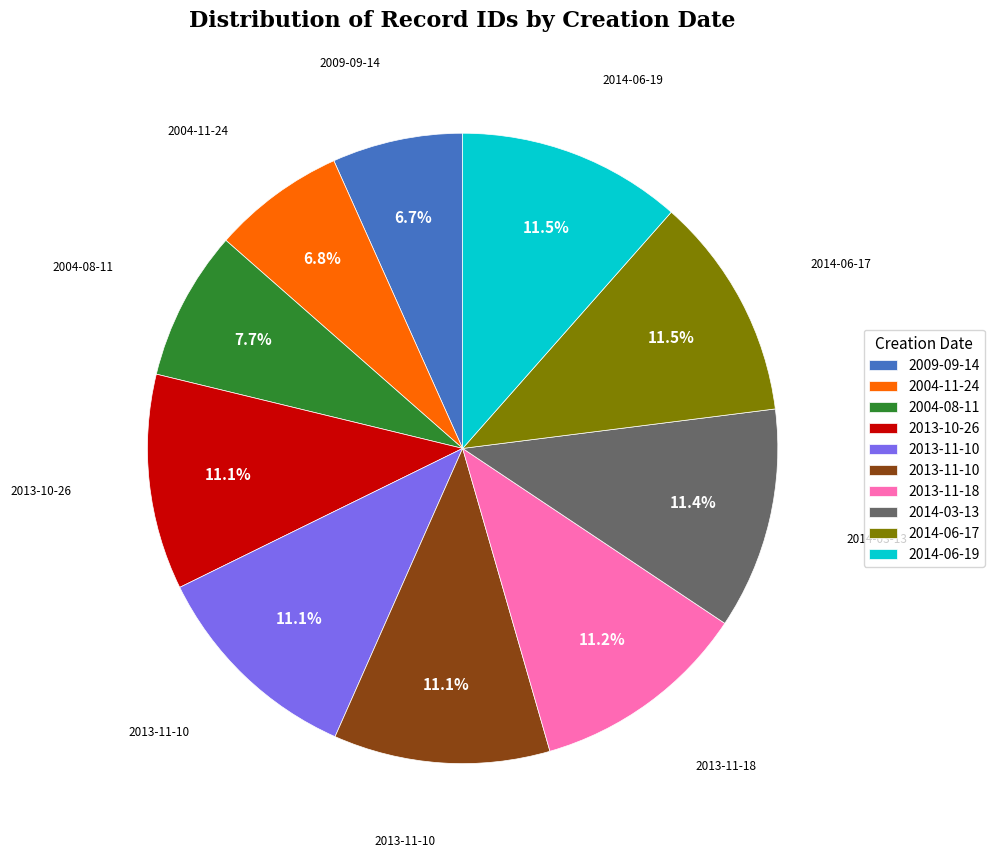

Is there any slice that represents more than half of the pie?

No